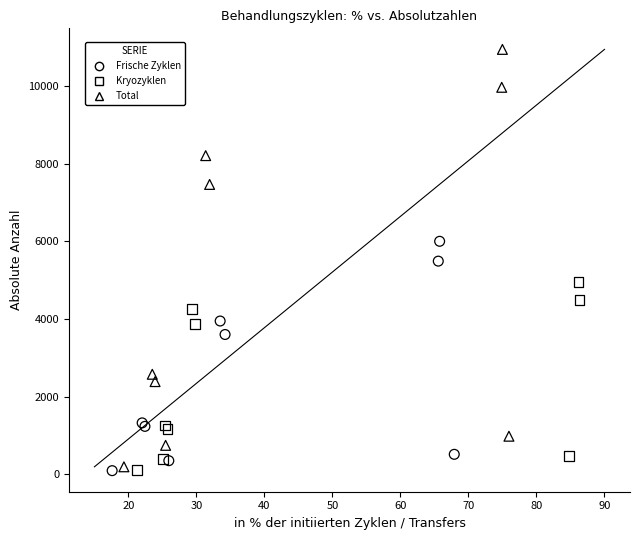

Which series has the widest spread of Y values?

Total